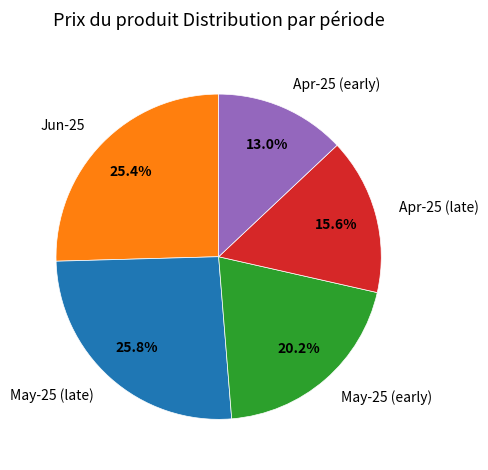

What percentage do May-25 (late) and Apr-25 (early) together represent?

38.8%